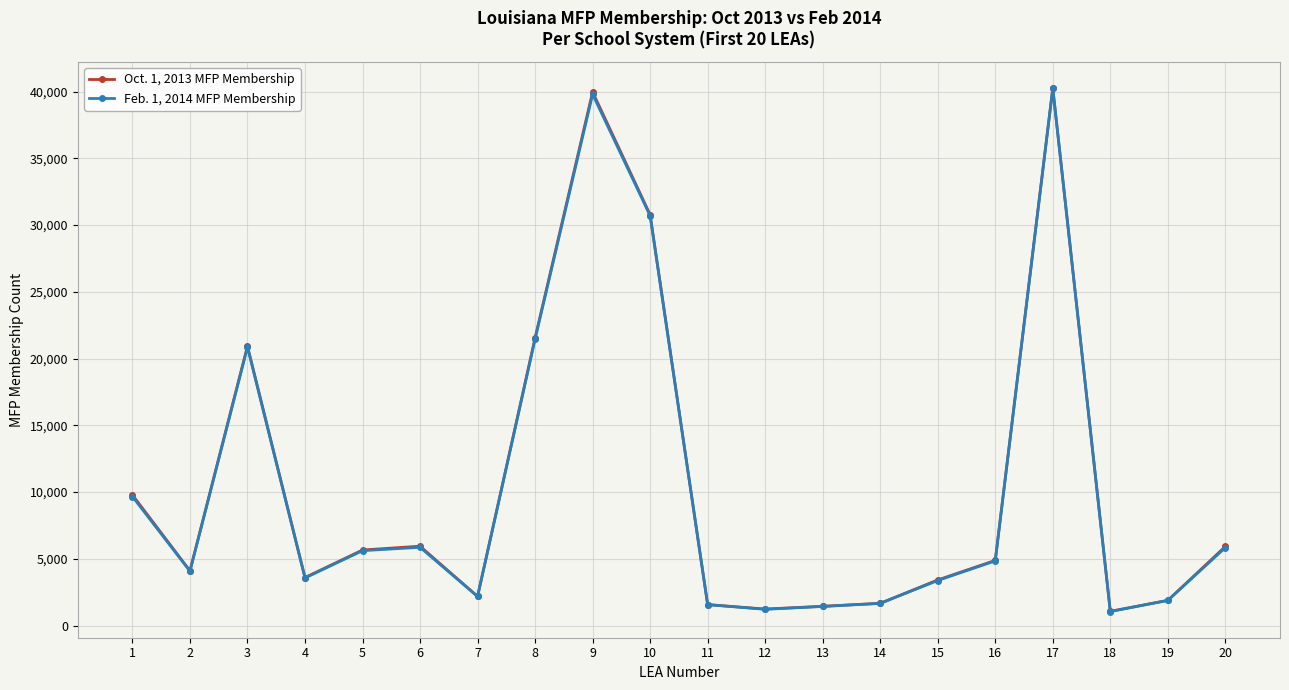

What is the average value of the Oct. 1, 2013 MFP Membership series?

10391